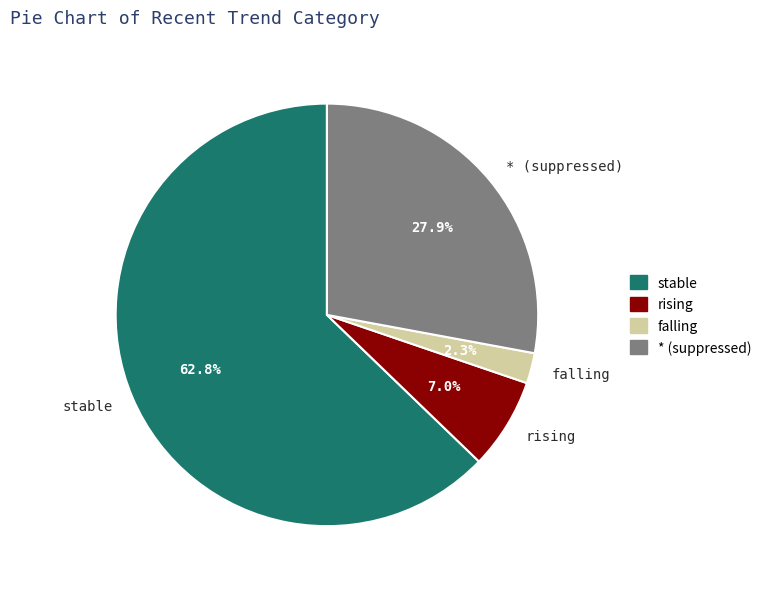

To the nearest percent, what portion does * (suppressed) represent?

28%